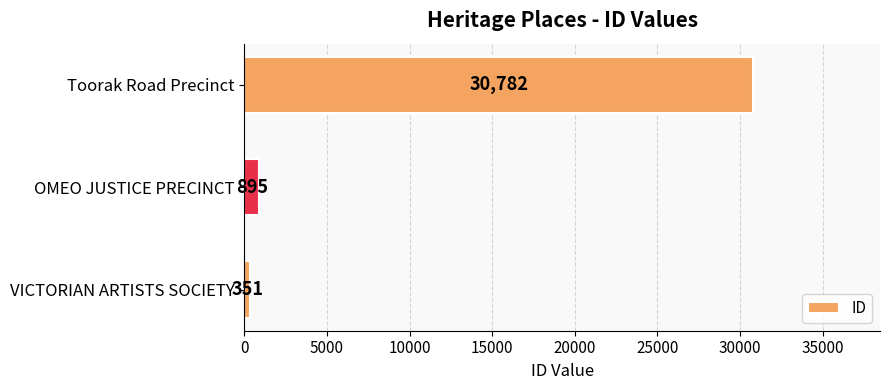

Which has a higher value, VICTORIAN ARTISTS SOCIETY or OMEO JUSTICE PRECINCT?

OMEO JUSTICE PRECINCT